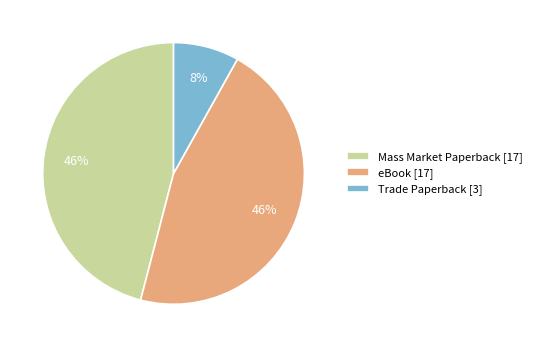

Combined, do Trade Paperback [3] and Mass Market Paperback [17] account for over 50%?

Yes